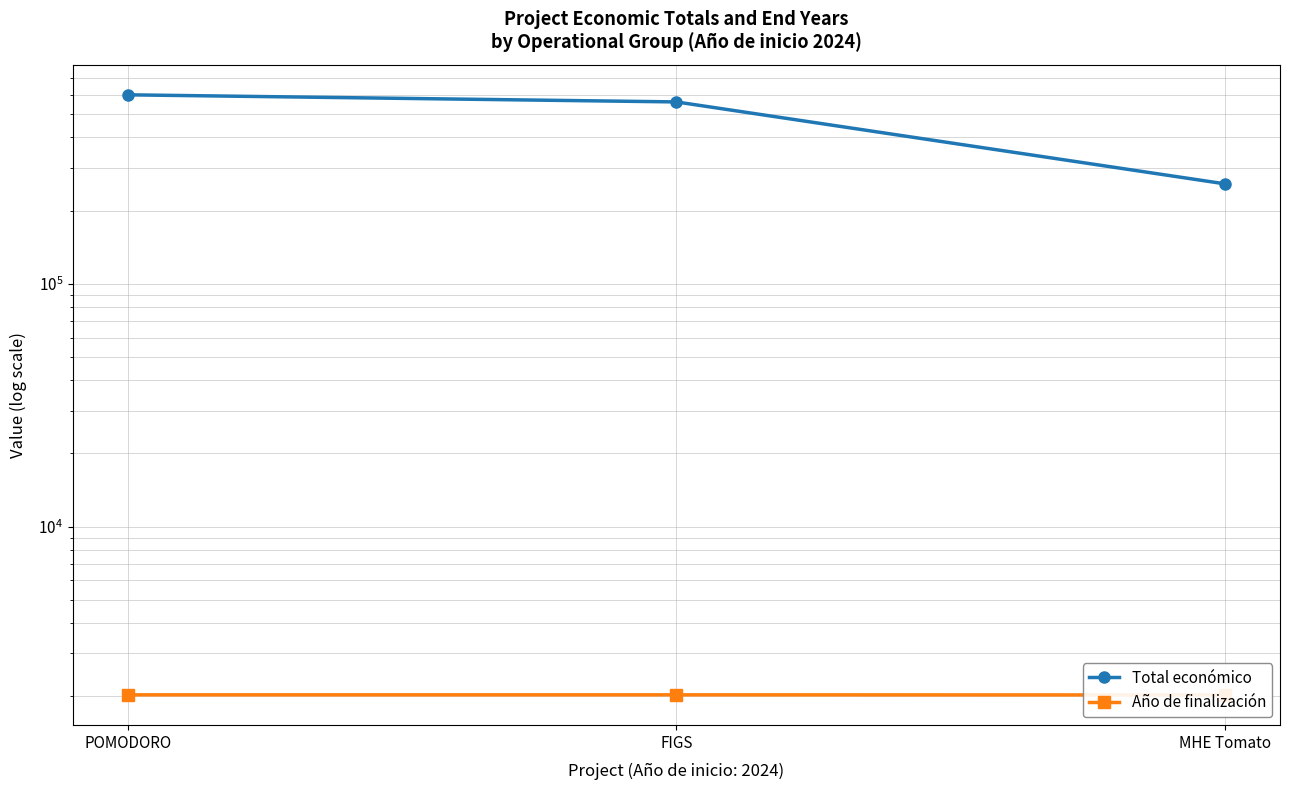

Reading left to right, what are all the values shown in this chart?

Total económico: 599540	560529	257770
Año de finalización: 2027	2027	2025